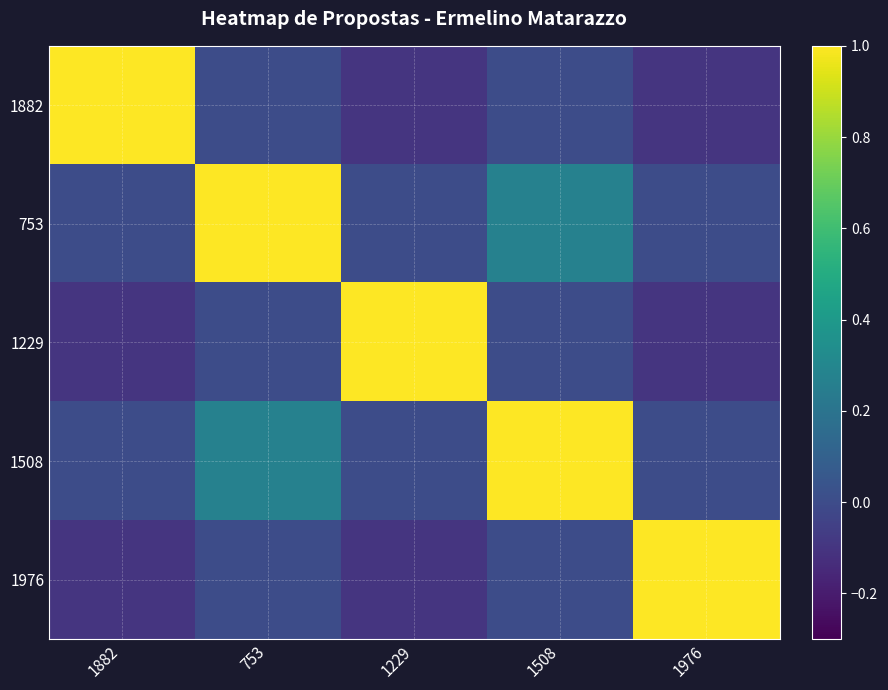

How many distinct data groups are displayed?

5